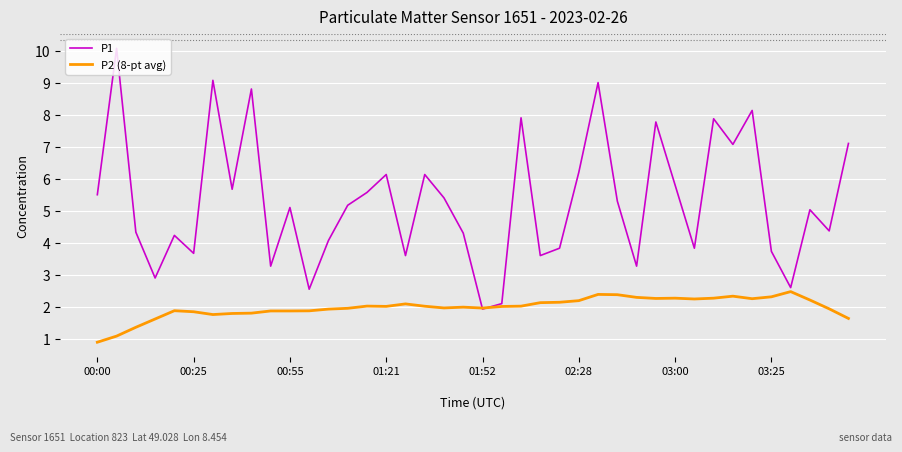

What is the maximum value for P1?

10.1